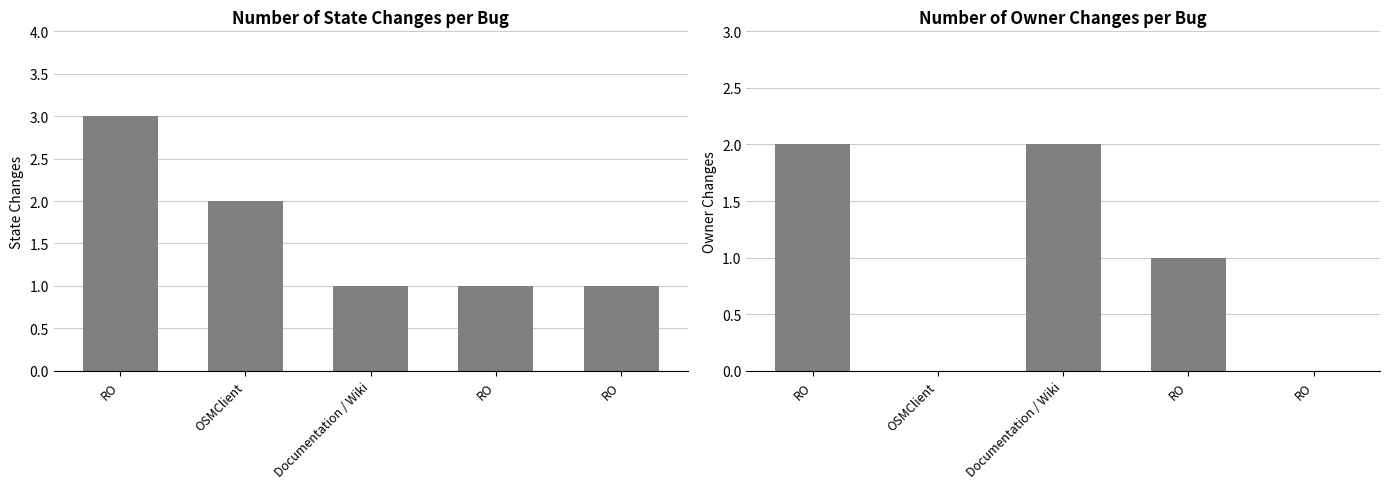

Which series has the largest total across all categories?

STATE_CHANGES